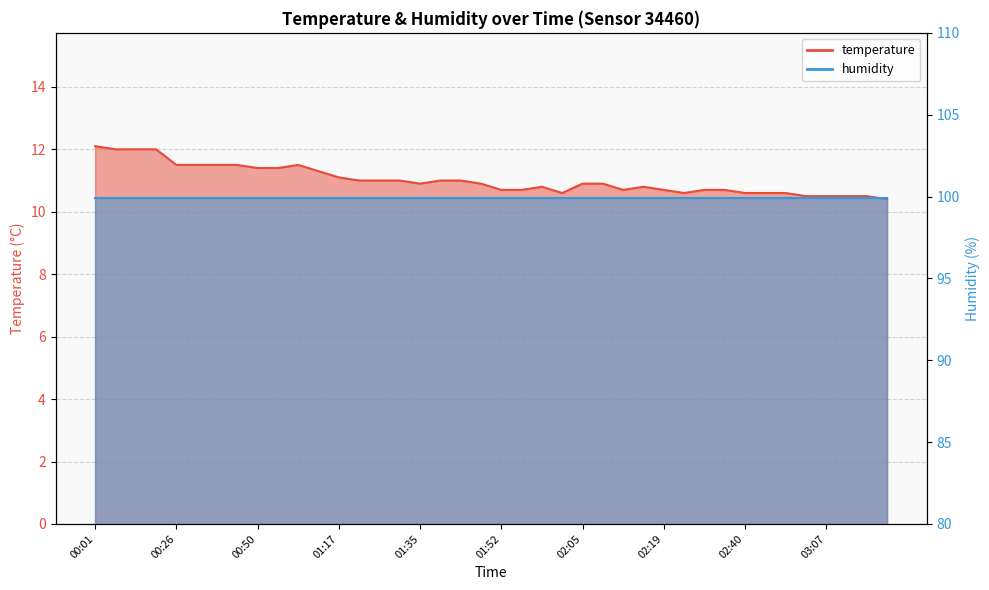

What is the maximum value shown in the chart?

12.1